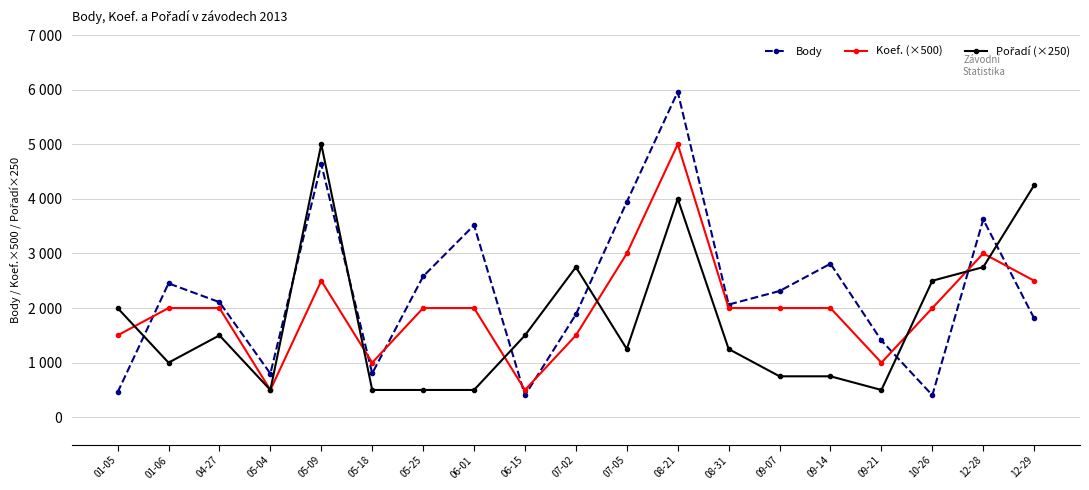

Does the chart have visible grid lines?

Yes